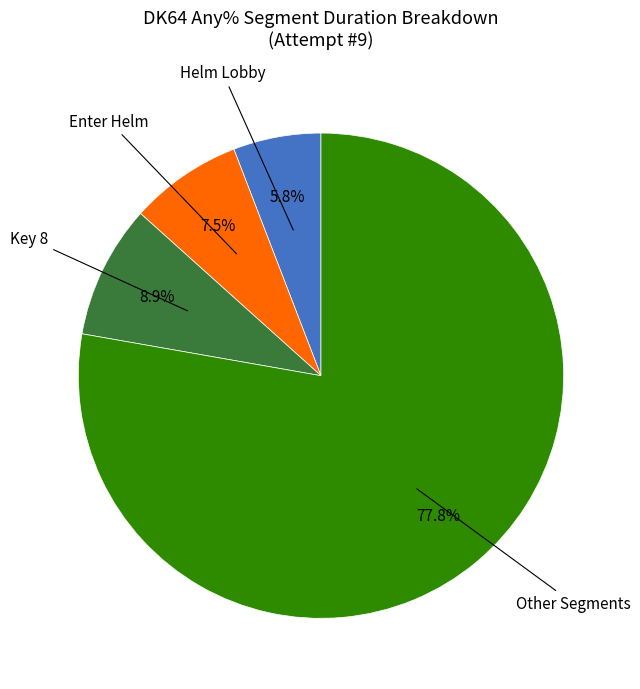

How many segments does this pie chart have?

4